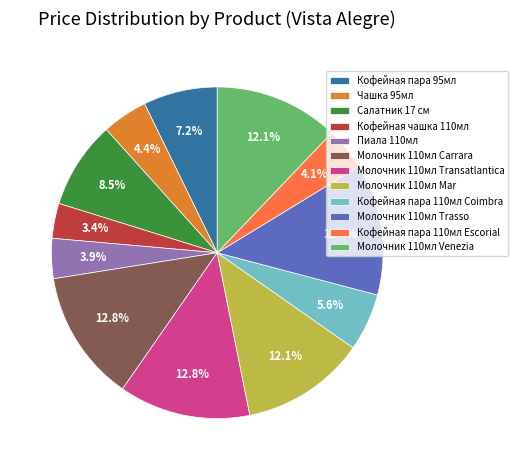

Is Салатник 17 см the majority of the pie?

No